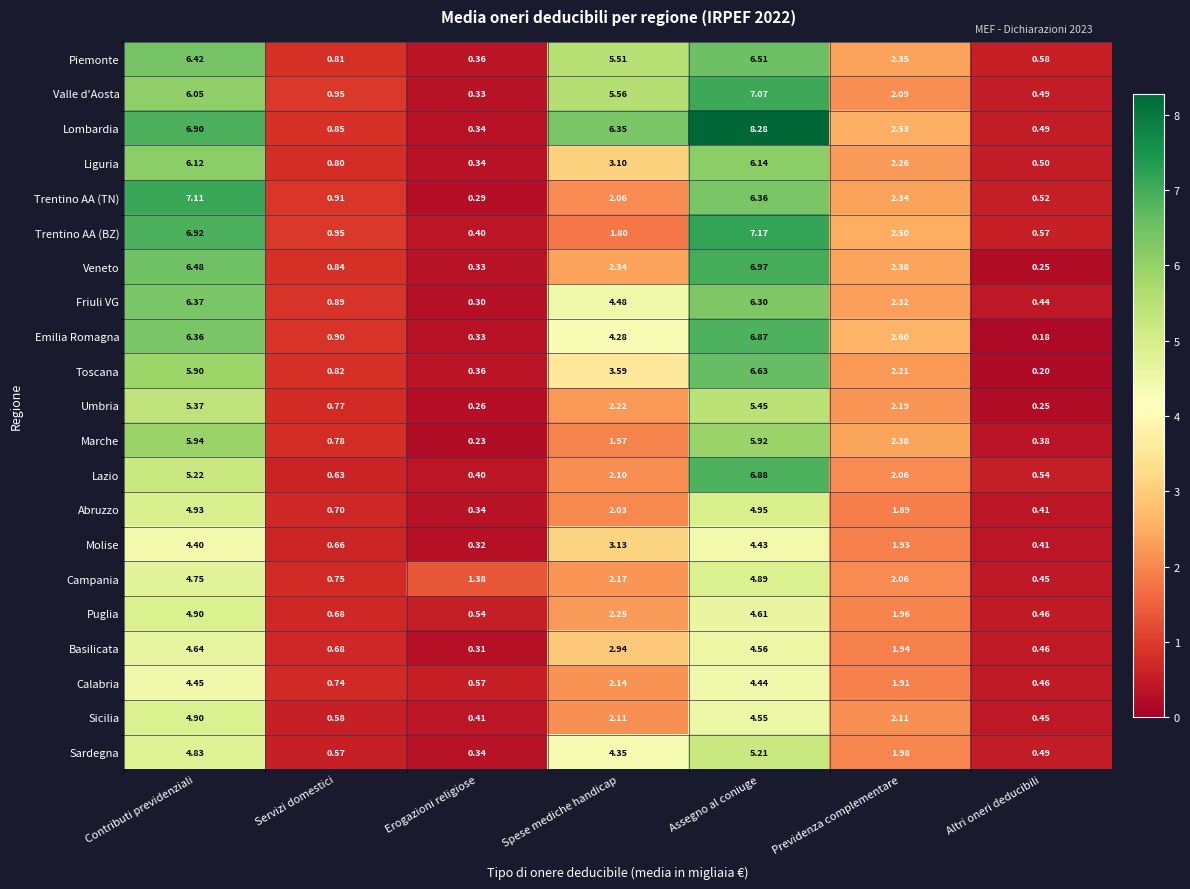

Is the value of Marche at Erogazioni religiose greater than the value of Sardegna at Erogazioni religiose?

No